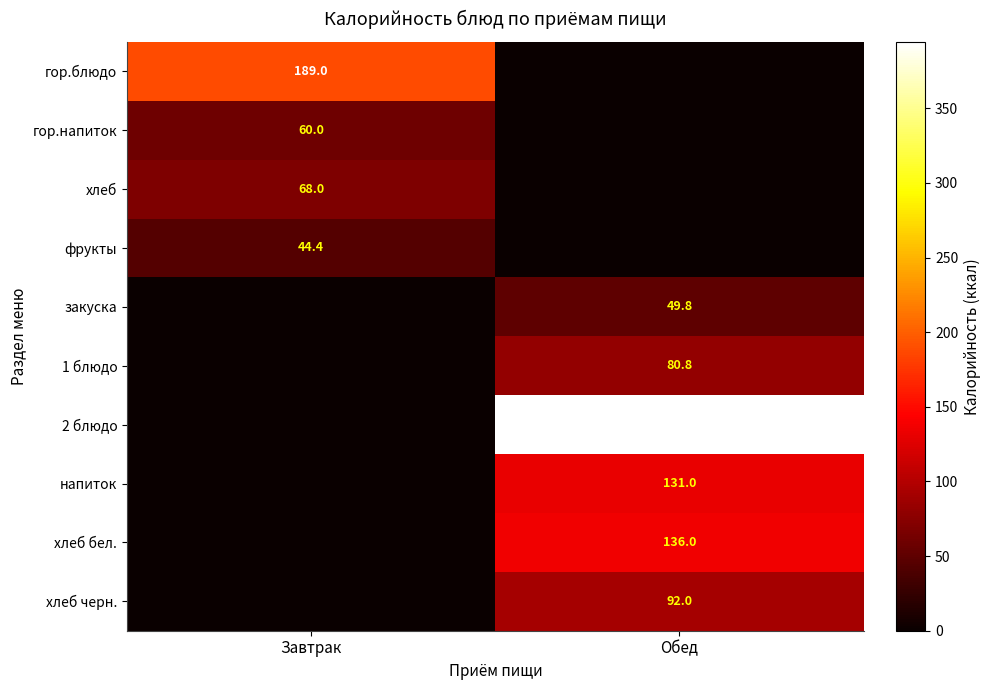

At which category is the sum across all series the highest?

Обед